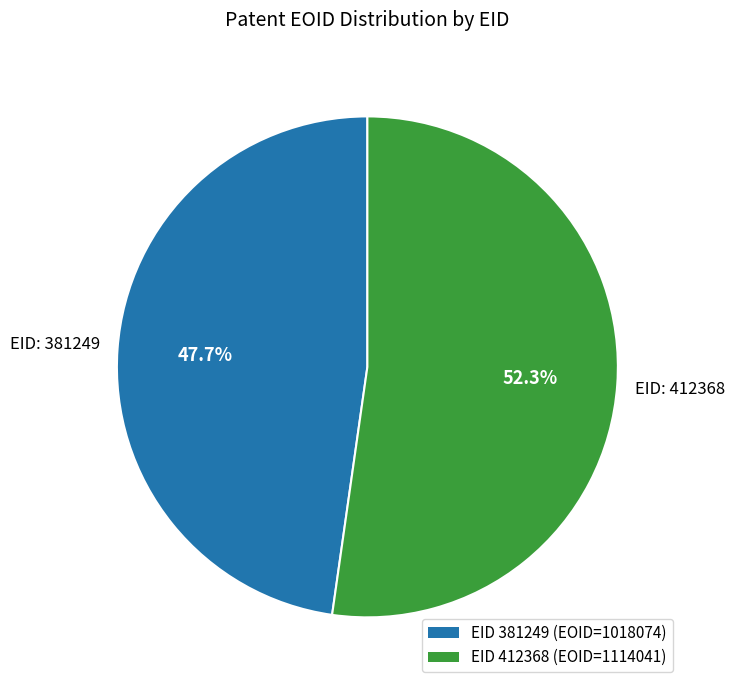

What percentage do EID 381249 (EOID=1018074) and EID 412368 (EOID=1114041) together represent?

100.0%